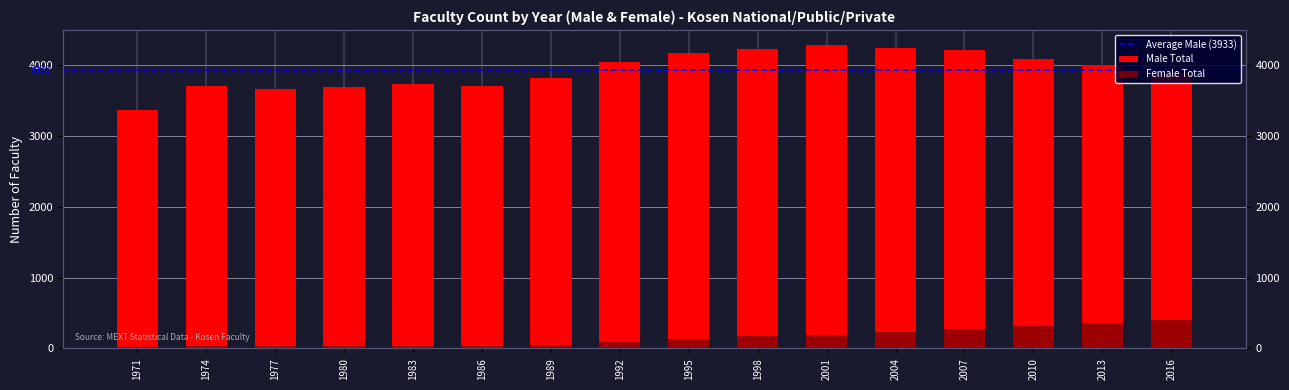

Rank the series by their maximum value, from lowest to highest.

Female Total, Male Total